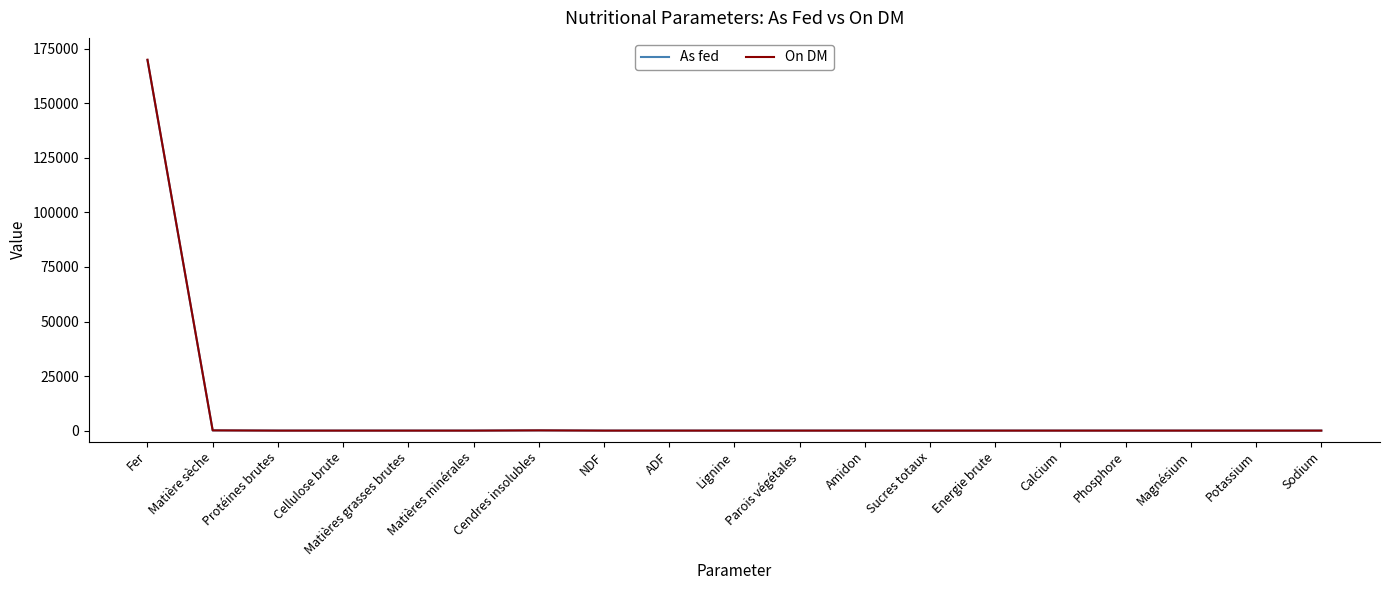

At which category is the sum across all series the highest?

Fer